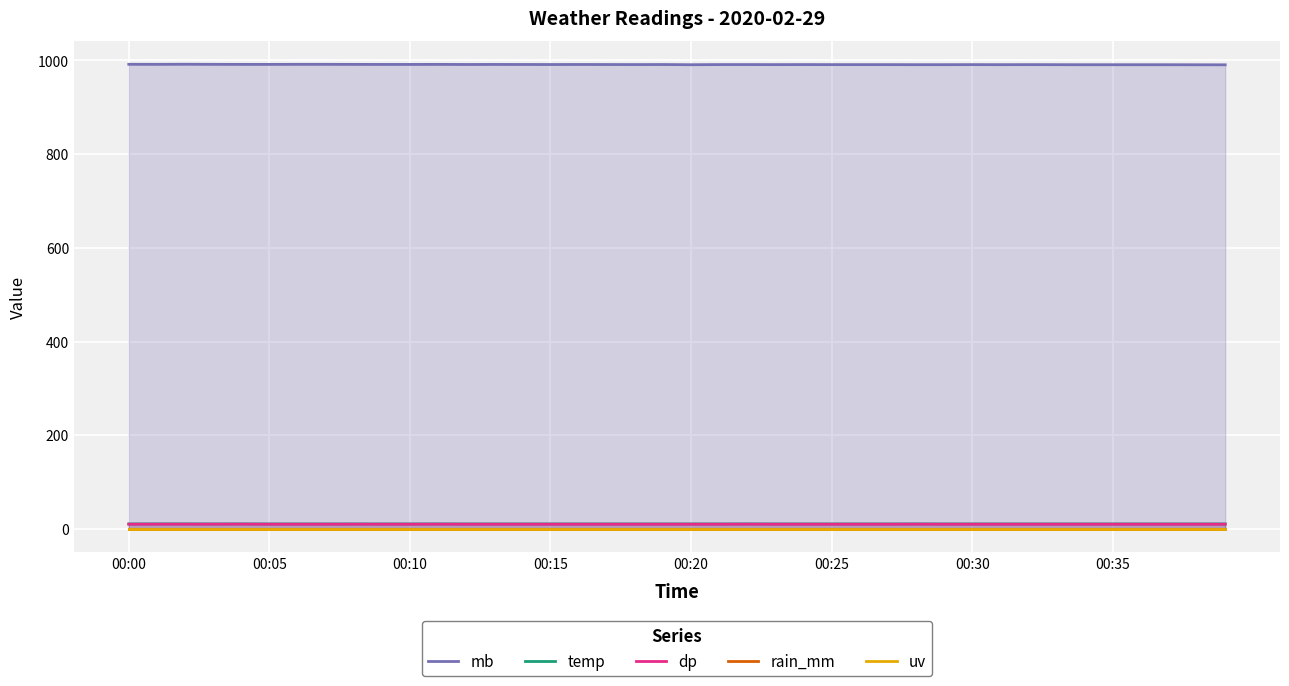

Reading right to left, extract all data points from this chart.

mb: 990.8	990.9	991.0	991.0	991.0	991.0	991.1	991.2	991.1	991.2	991.1	991.1	991.2	991.2	991.2	991.3	991.2	991.3	991.3	991.0	991.4	991.3	991.4	991.5	991.4	991.5	991.6	991.5	991.7	991.6	991.6	991.7	991.8	991.8	991.7	991.7	991.8	992.0	991.8	991.9
temp: 10.7	10.7	10.7	10.7	10.7	10.7	10.7	10.7	10.7	10.7	10.7	10.8	10.7	10.7	10.7	10.7	10.7	10.8	10.7	10.7	10.7	10.7	10.7	10.7	10.7	10.7	10.7	10.7	10.8	10.7	10.7	10.7	10.7	10.7	10.7	10.8	10.7	10.8	10.8	10.7
dp: 10.1	10.1	10.1	10.1	10.1	10.1	10.1	10.1	10.1	10.1	10.1	10.2	10.1	10.1	10.1	10.1	10.1	10.2	10.1	10.1	10.1	10.1	10.1	10.1	10.1	10.1	10.1	10.1	10.2	10.1	10.1	10.2	10.1	10.1	10.1	10.3	10.2	10.2	10.2	10.1
rain_mm: 0.0	0.0	0.0	0.0	0.0	0.0	0.0	0.0	0.0	0.0	0.0	0.0	0.0	0.0	0.0	0.0	0.0	0.0	0.0	0.0	0.0	0.0	0.0	0.0	0.0	0.0	0.0	0.0	0.0	0.0	0.0	0.0	0.0	0.0	0.0	0.0	0.0	0.0	0.0	0.0
uv: 0.0	0.0	0.0	0.0	0.0	0.0	0.0	0.0	0.0	0.0	0.0	0.0	0.0	0.0	0.0	0.0	0.0	0.0	0.0	0.0	0.0	0.0	0.0	0.0	0.0	0.0	0.0	0.0	0.0	0.0	0.0	0.0	0.0	0.0	0.0	0.0	0.0	0.0	0.0	0.0